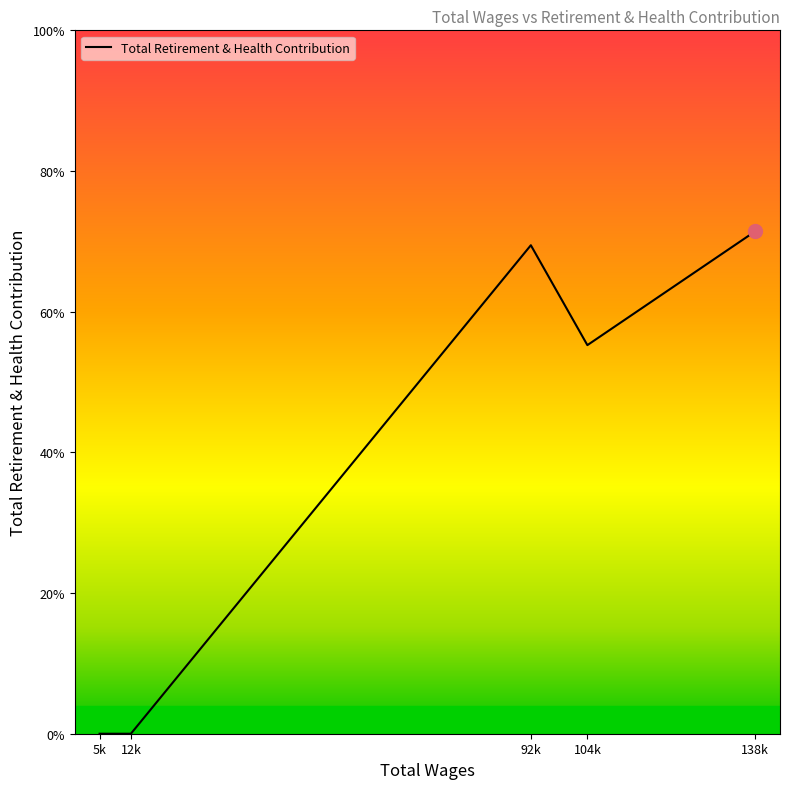

True or false: there are more than 1 points higher than both neighbors.

False